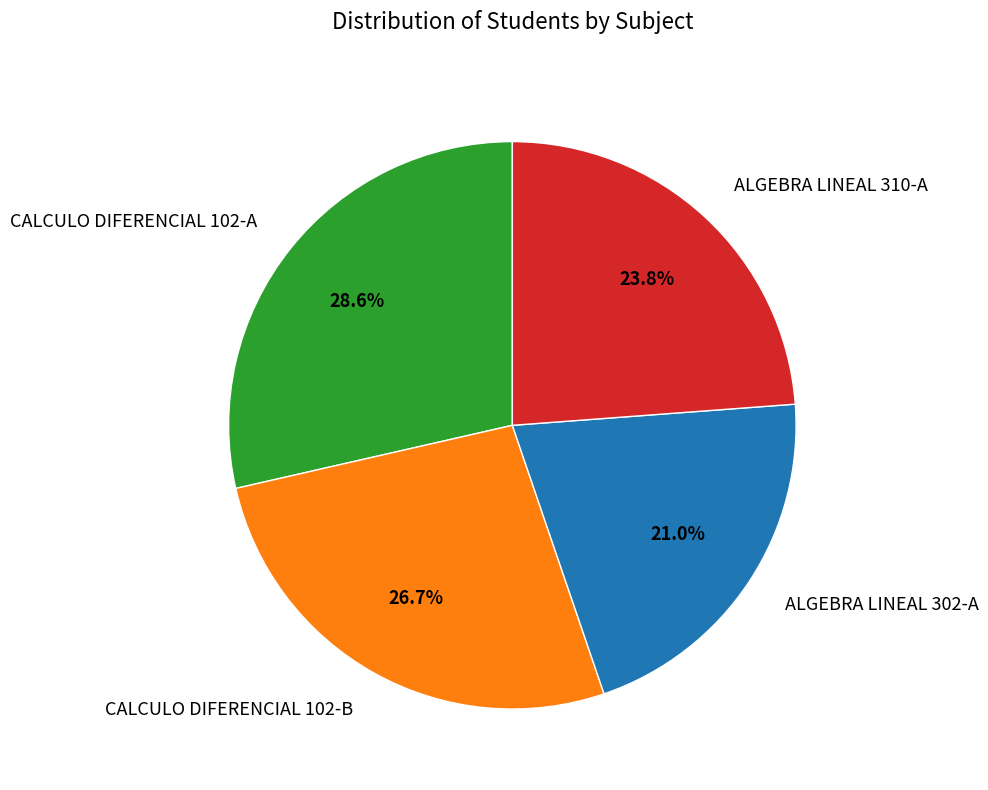

Which has a higher value, ALGEBRA LINEAL 302-A or ALGEBRA LINEAL 310-A?

ALGEBRA LINEAL 310-A